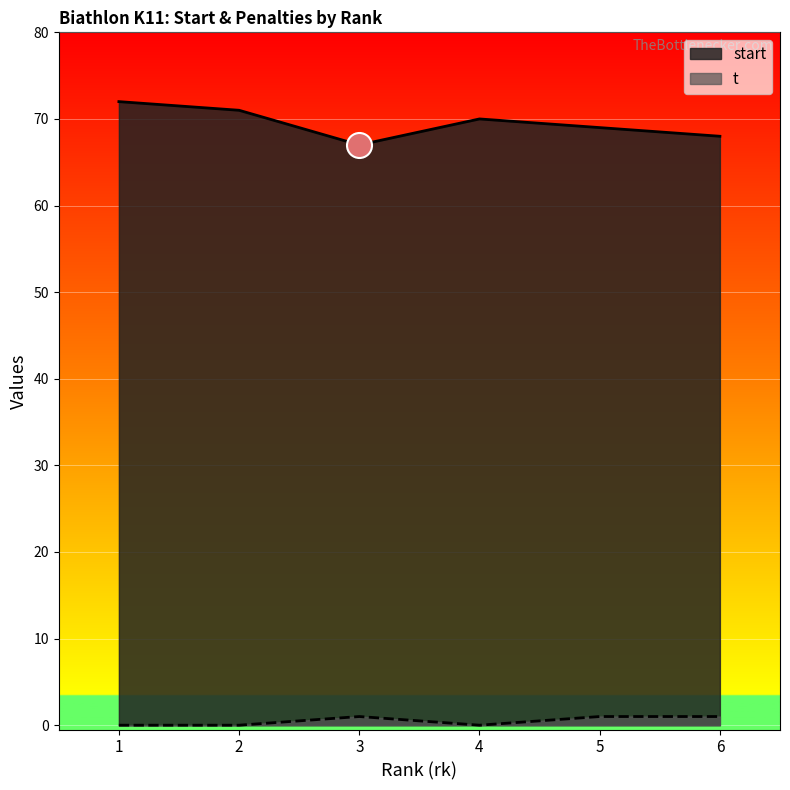

What is the difference between the second highest and minimum values in the t series?

1